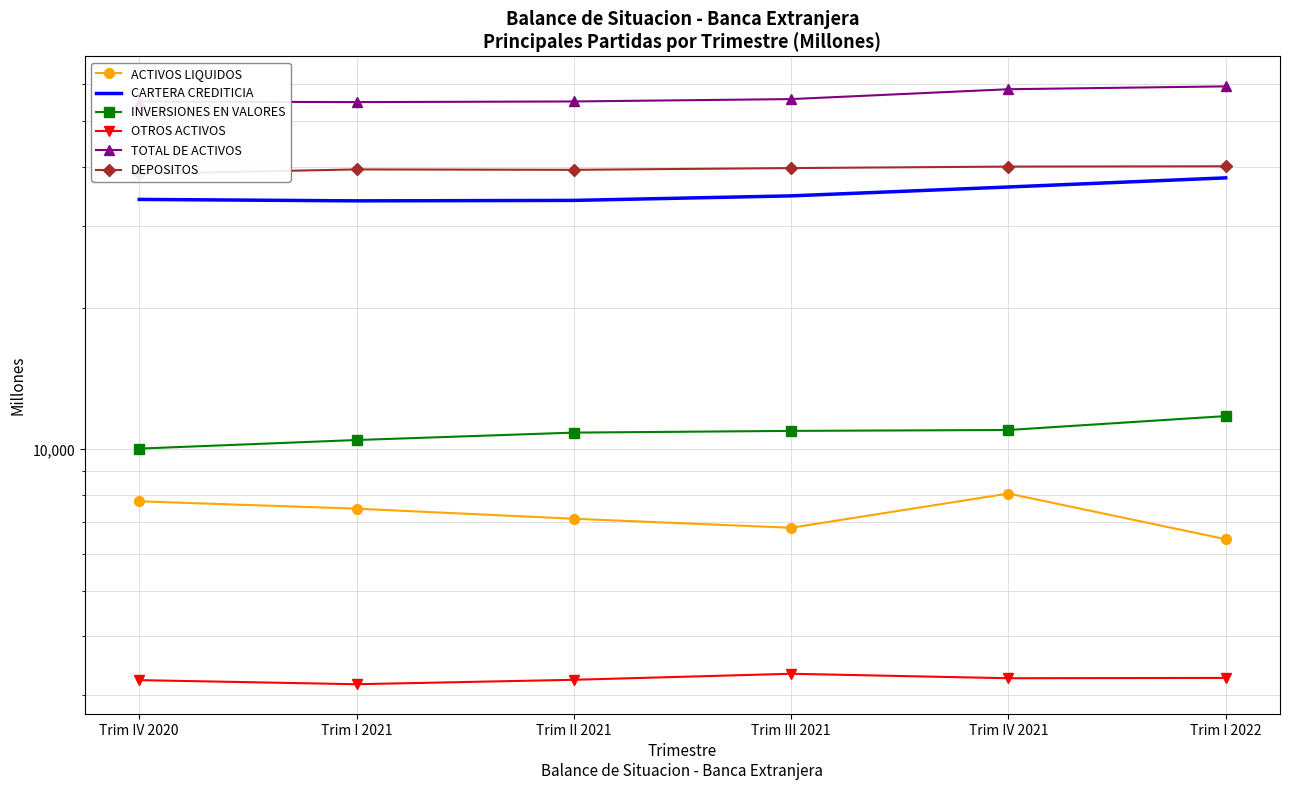

The INVERSIONES EN VALORES series shows 5552.3 at Trim IV 2020. True or false?

False